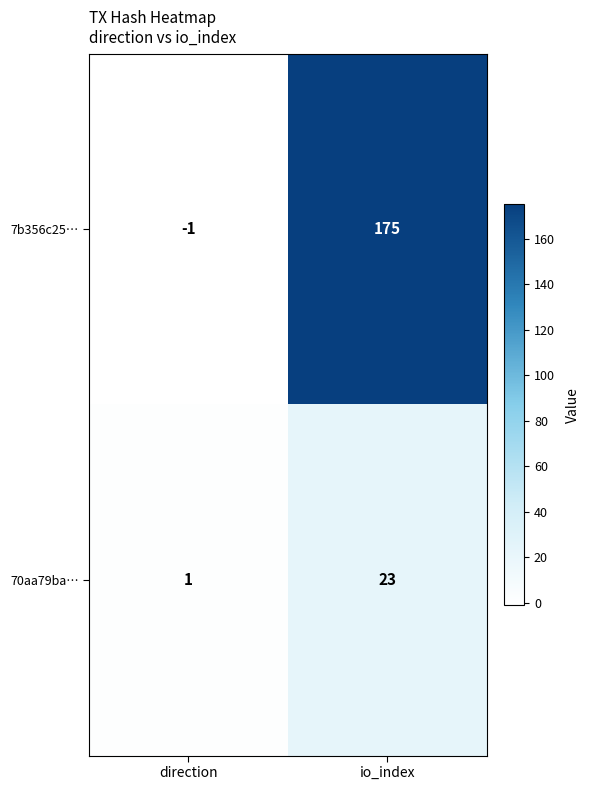

At how many categories does at least one series exceed 7?

1